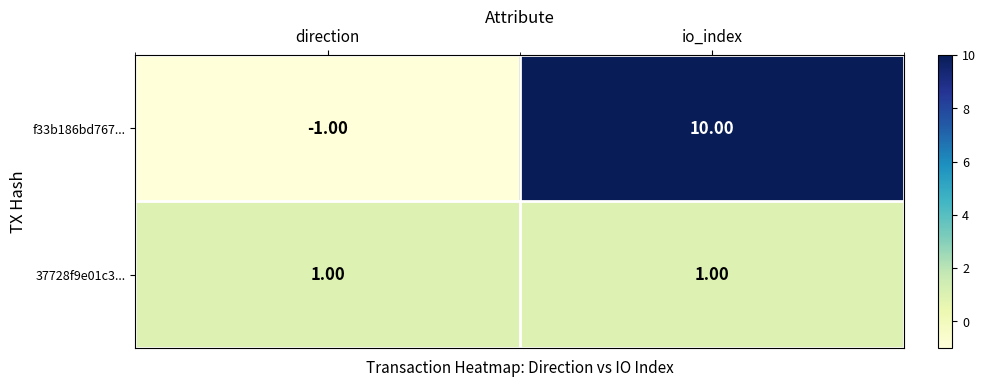

Rank the series by their maximum value, from lowest to highest.

37728f9e01c3..., f33b186bd767...